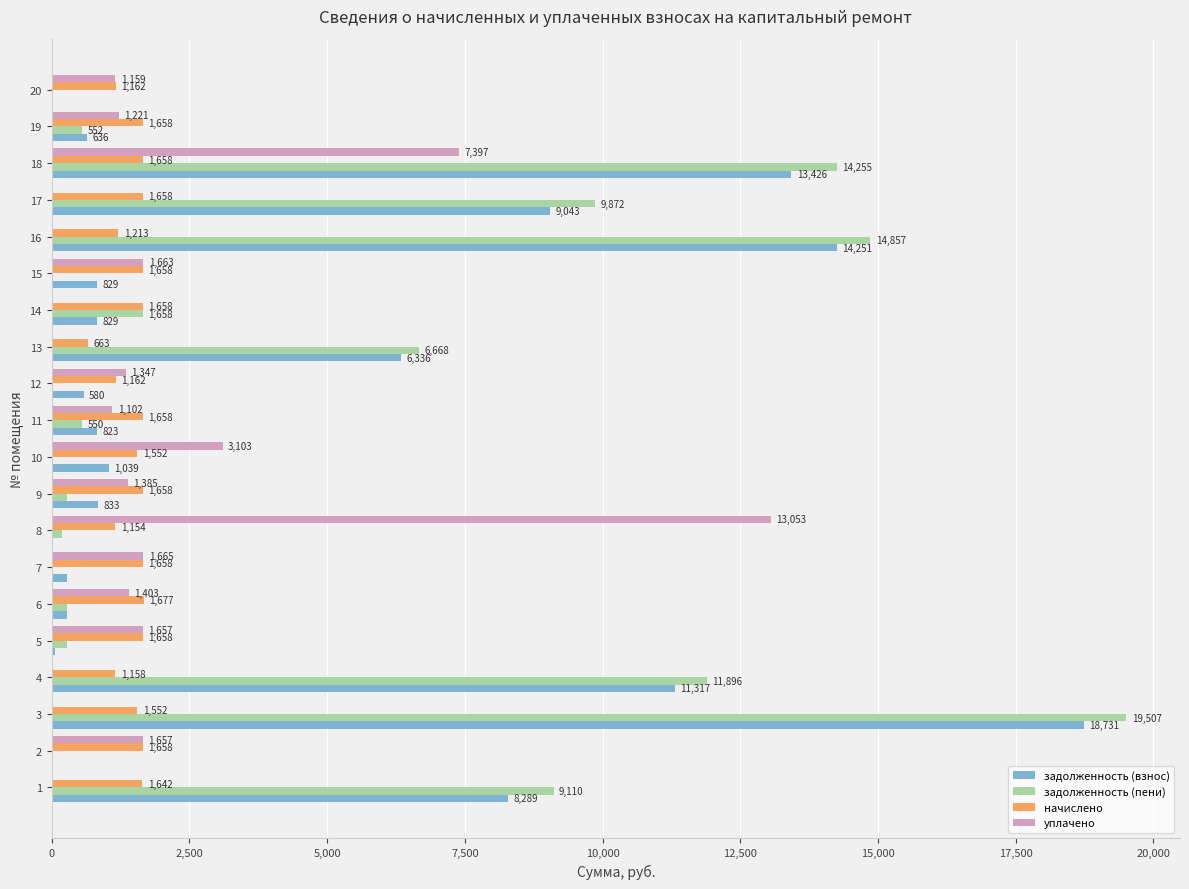

At which category is the sum across all series the highest?

3